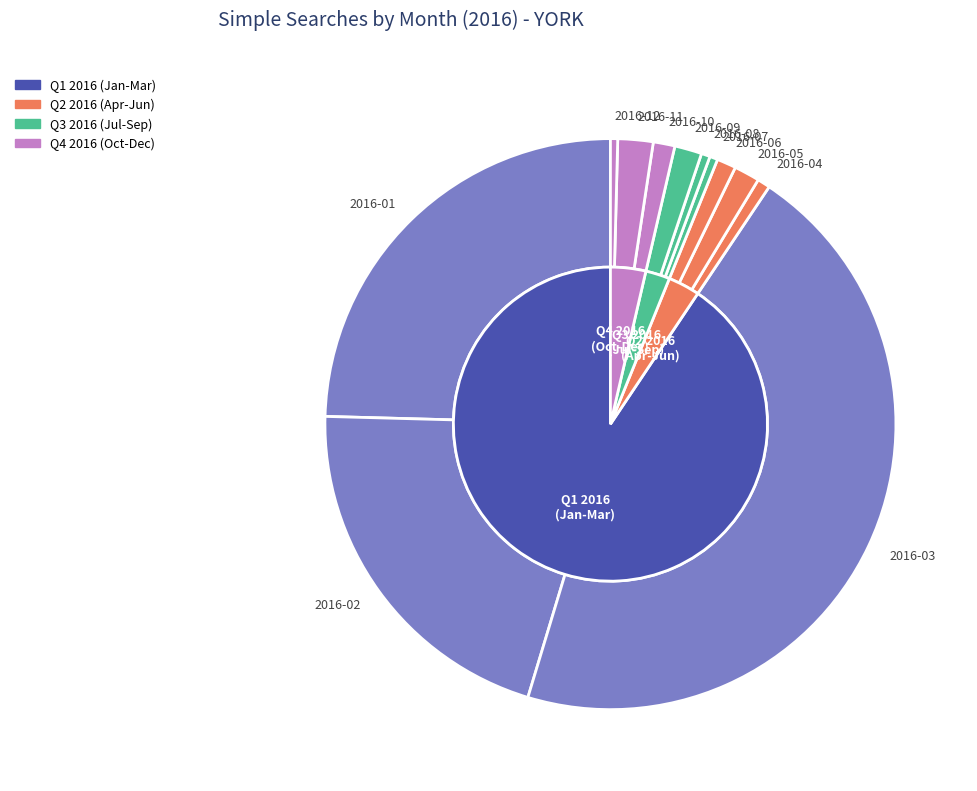

Which slice is the smallest?

2016-12